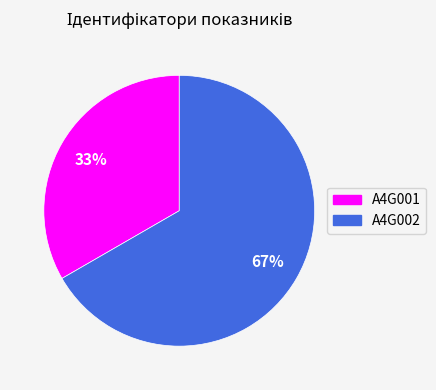

Is it true that A4G001 is 47% of the pie?

False